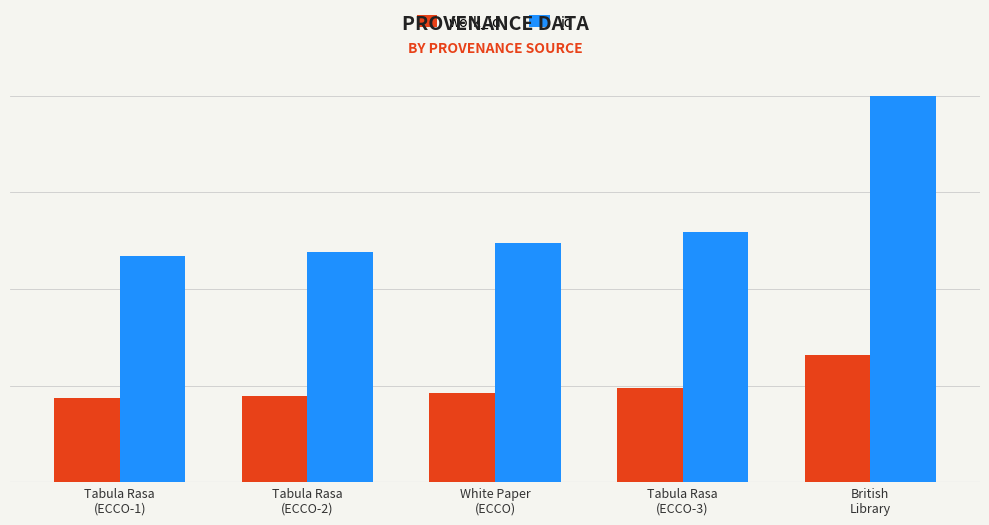

List the series in order of their peak value, highest first.

id, work_id